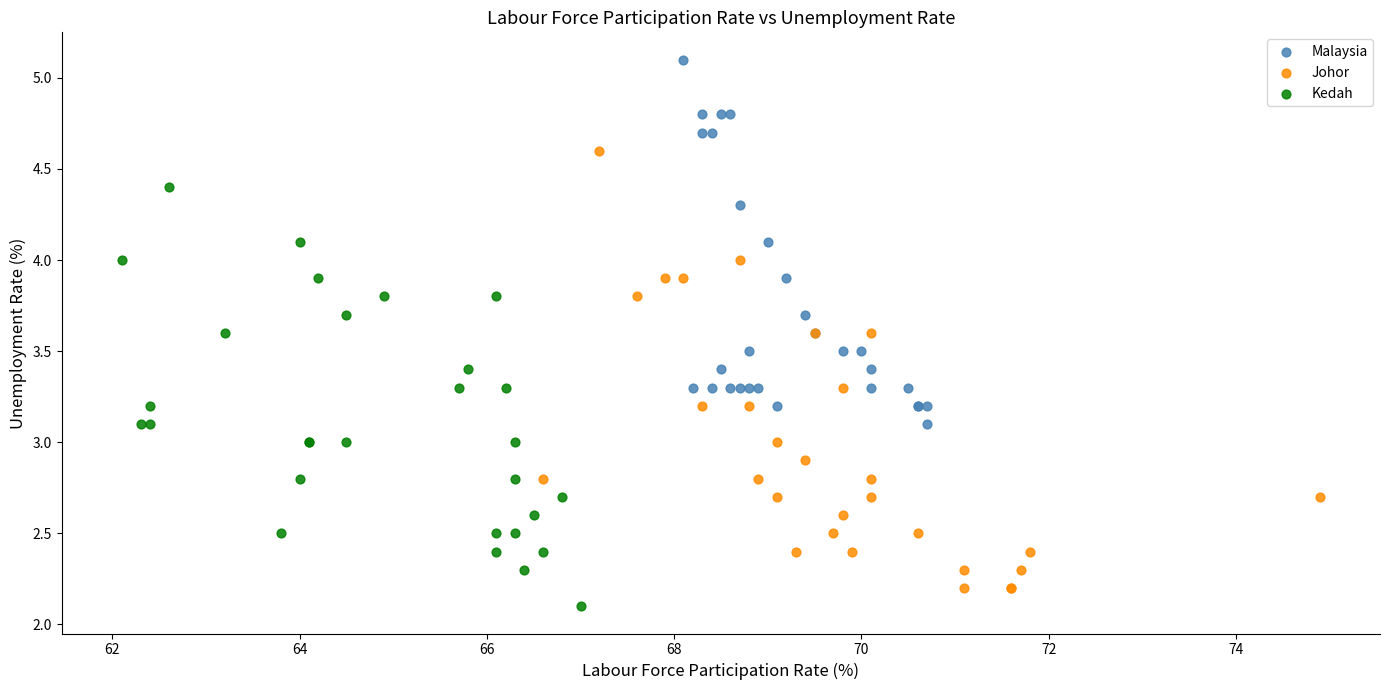

Which series contains the highest Y value?

Malaysia